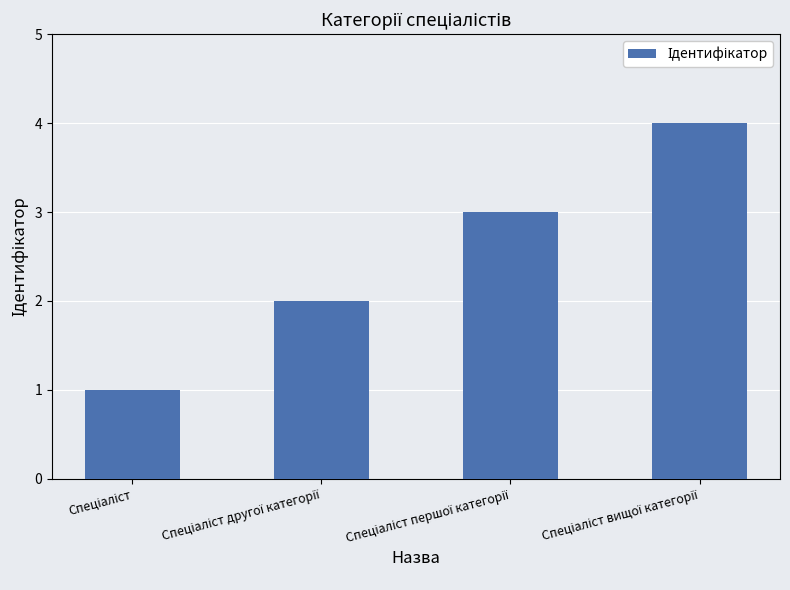

What is the difference between the maximum and minimum values?

3